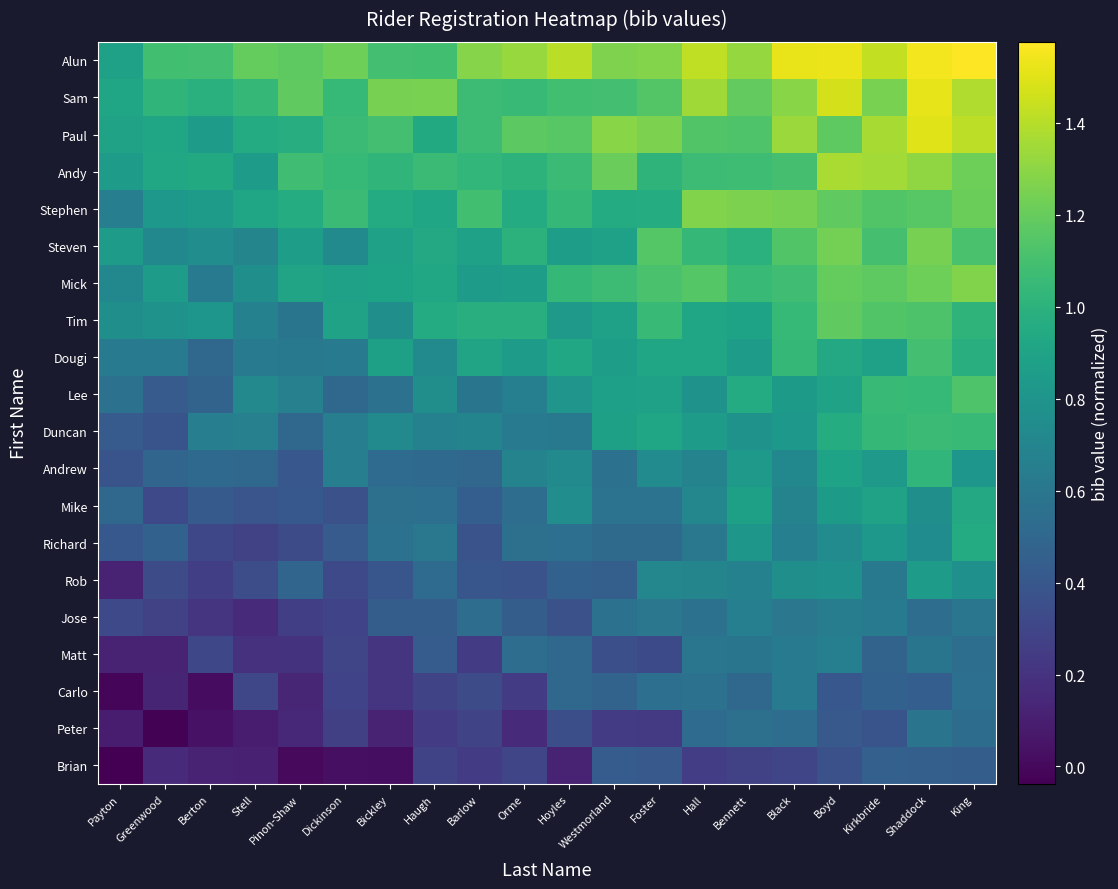

Reading left to right, transcribe all the data shown in this chart.

Brian: Payton=-0.0	Greenwood=0.2	Berton=0.1	Stell=0.1	Pinon-Shaw=0.0	Dickinson=0.0	Bickley=0.0	Haugh=0.3	Barlow=0.2	Orme=0.3	Hoyles=0.1	Westmorland=0.4	Foster=0.4	Hall=0.3	Bennett=0.3	Black=0.3	Boyd=0.4	Kirkbride=0.5	Shaddock=0.5	King=0.4
Peter: Payton=0.1	Greenwood=-0.0	Berton=0.0	Stell=0.1	Pinon-Shaw=0.1	Dickinson=0.3	Bickley=0.1	Haugh=0.2	Barlow=0.3	Orme=0.2	Hoyles=0.3	Westmorland=0.2	Foster=0.2	Hall=0.5	Bennett=0.6	Black=0.5	Boyd=0.4	Kirkbride=0.4	Shaddock=0.6	King=0.5
Carlo: Payton=-0.0	Greenwood=0.1	Berton=0.0	Stell=0.3	Pinon-Shaw=0.1	Dickinson=0.3	Bickley=0.2	Haugh=0.3	Barlow=0.3	Orme=0.2	Hoyles=0.5	Westmorland=0.5	Foster=0.6	Hall=0.6	Bennett=0.5	Black=0.6	Boyd=0.4	Kirkbride=0.5	Shaddock=0.4	King=0.6
Matt: Payton=0.1	Greenwood=0.1	Berton=0.3	Stell=0.2	Pinon-Shaw=0.2	Dickinson=0.3	Bickley=0.2	Haugh=0.4	Barlow=0.2	Orme=0.5	Hoyles=0.5	Westmorland=0.4	Foster=0.3	Hall=0.6	Bennett=0.6	Black=0.6	Boyd=0.7	Kirkbride=0.5	Shaddock=0.6	King=0.5
Jose: Payton=0.3	Greenwood=0.3	Berton=0.2	Stell=0.2	Pinon-Shaw=0.3	Dickinson=0.3	Bickley=0.4	Haugh=0.4	Barlow=0.5	Orme=0.4	Hoyles=0.4	Westmorland=0.6	Foster=0.6	Hall=0.6	Bennett=0.7	Black=0.6	Boyd=0.6	Kirkbride=0.6	Shaddock=0.5	King=0.6
Rob: Payton=0.1	Greenwood=0.3	Berton=0.3	Stell=0.3	Pinon-Shaw=0.5	Dickinson=0.3	Bickley=0.4	Haugh=0.5	Barlow=0.4	Orme=0.4	Hoyles=0.5	Westmorland=0.5	Foster=0.7	Hall=0.7	Bennett=0.7	Black=0.8	Boyd=0.8	Kirkbride=0.6	Shaddock=0.9	King=0.8
Richard: Payton=0.4	Greenwood=0.5	Berton=0.3	Stell=0.3	Pinon-Shaw=0.3	Dickinson=0.4	Bickley=0.6	Haugh=0.6	Barlow=0.4	Orme=0.6	Hoyles=0.6	Westmorland=0.5	Foster=0.5	Hall=0.6	Bennett=0.8	Black=0.7	Boyd=0.7	Kirkbride=0.8	Shaddock=0.7	King=1.0
Mike: Payton=0.5	Greenwood=0.3	Berton=0.4	Stell=0.4	Pinon-Shaw=0.4	Dickinson=0.4	Bickley=0.6	Haugh=0.6	Barlow=0.4	Orme=0.5	Hoyles=0.8	Westmorland=0.6	Foster=0.6	Hall=0.7	Bennett=0.9	Black=0.7	Boyd=0.8	Kirkbride=0.9	Shaddock=0.8	King=0.9
Andrew: Payton=0.4	Greenwood=0.5	Berton=0.5	Stell=0.5	Pinon-Shaw=0.4	Dickinson=0.7	Bickley=0.5	Haugh=0.5	Barlow=0.5	Orme=0.7	Hoyles=0.7	Westmorland=0.6	Foster=0.7	Hall=0.7	Bennett=0.8	Black=0.7	Boyd=0.9	Kirkbride=0.8	Shaddock=1.0	King=0.8
Duncan: Payton=0.4	Greenwood=0.4	Berton=0.7	Stell=0.7	Pinon-Shaw=0.5	Dickinson=0.7	Bickley=0.7	Haugh=0.7	Barlow=0.7	Orme=0.6	Hoyles=0.6	Westmorland=0.9	Foster=0.9	Hall=0.9	Bennett=0.8	Black=0.8	Boyd=1.0	Kirkbride=1.0	Shaddock=1.1	King=1.1
Lee: Payton=0.6	Greenwood=0.4	Berton=0.5	Stell=0.7	Pinon-Shaw=0.7	Dickinson=0.5	Bickley=0.6	Haugh=0.8	Barlow=0.6	Orme=0.7	Hoyles=0.8	Westmorland=0.9	Foster=0.9	Hall=0.8	Bennett=1.0	Black=0.8	Boyd=0.9	Kirkbride=1.0	Shaddock=1.0	King=1.1
Dougi: Payton=0.6	Greenwood=0.6	Berton=0.5	Stell=0.6	Pinon-Shaw=0.6	Dickinson=0.6	Bickley=0.9	Haugh=0.7	Barlow=0.9	Orme=0.9	Hoyles=0.9	Westmorland=0.9	Foster=0.9	Hall=0.9	Bennett=0.9	Black=1.0	Boyd=0.9	Kirkbride=0.9	Shaddock=1.1	King=1.0
Tim: Payton=0.8	Greenwood=0.8	Berton=0.8	Stell=0.7	Pinon-Shaw=0.6	Dickinson=0.9	Bickley=0.8	Haugh=1.0	Barlow=1.0	Orme=1.0	Hoyles=0.8	Westmorland=0.9	Foster=1.1	Hall=0.9	Bennett=0.9	Black=1.0	Boyd=1.2	Kirkbride=1.1	Shaddock=1.1	King=1.0
Mick: Payton=0.7	Greenwood=0.9	Berton=0.6	Stell=0.8	Pinon-Shaw=0.9	Dickinson=0.9	Bickley=0.9	Haugh=0.9	Barlow=0.9	Orme=0.9	Hoyles=1.0	Westmorland=1.1	Foster=1.1	Hall=1.2	Bennett=1.1	Black=1.1	Boyd=1.2	Kirkbride=1.2	Shaddock=1.2	King=1.3
Steven: Payton=0.9	Greenwood=0.7	Berton=0.8	Stell=0.7	Pinon-Shaw=0.9	Dickinson=0.7	Bickley=0.9	Haugh=0.9	Barlow=0.9	Orme=1.0	Hoyles=0.9	Westmorland=0.9	Foster=1.1	Hall=1.0	Bennett=1.0	Black=1.1	Boyd=1.2	Kirkbride=1.1	Shaddock=1.2	King=1.1
Stephen: Payton=0.7	Greenwood=0.8	Berton=0.9	Stell=0.9	Pinon-Shaw=1.0	Dickinson=1.1	Bickley=1.0	Haugh=0.9	Barlow=1.1	Orme=1.0	Hoyles=1.0	Westmorland=1.0	Foster=1.0	Hall=1.3	Bennett=1.3	Black=1.2	Boyd=1.2	Kirkbride=1.1	Shaddock=1.2	King=1.2
Andy: Payton=0.9	Greenwood=0.9	Berton=0.9	Stell=0.9	Pinon-Shaw=1.1	Dickinson=1.0	Bickley=1.0	Haugh=1.1	Barlow=1.0	Orme=1.0	Hoyles=1.1	Westmorland=1.2	Foster=1.0	Hall=1.1	Bennett=1.1	Black=1.1	Boyd=1.4	Kirkbride=1.4	Shaddock=1.3	King=1.2
Paul: Payton=0.9	Greenwood=0.9	Berton=0.8	Stell=1.0	Pinon-Shaw=1.0	Dickinson=1.1	Bickley=1.1	Haugh=0.9	Barlow=1.1	Orme=1.2	Hoyles=1.2	Westmorland=1.3	Foster=1.3	Hall=1.1	Bennett=1.1	Black=1.3	Boyd=1.2	Kirkbride=1.4	Shaddock=1.5	King=1.4
Sam: Payton=0.9	Greenwood=1.0	Berton=1.0	Stell=1.0	Pinon-Shaw=1.2	Dickinson=1.0	Bickley=1.2	Haugh=1.3	Barlow=1.1	Orme=1.1	Hoyles=1.1	Westmorland=1.1	Foster=1.1	Hall=1.3	Bennett=1.2	Black=1.3	Boyd=1.5	Kirkbride=1.3	Shaddock=1.5	King=1.4
Alun: Payton=0.9	Greenwood=1.1	Berton=1.1	Stell=1.2	Pinon-Shaw=1.2	Dickinson=1.2	Bickley=1.1	Haugh=1.1	Barlow=1.3	Orme=1.3	Hoyles=1.4	Westmorland=1.3	Foster=1.3	Hall=1.4	Bennett=1.3	Black=1.5	Boyd=1.5	Kirkbride=1.4	Shaddock=1.5	King=1.6